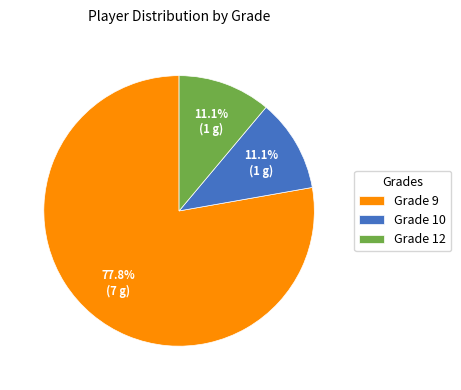

Combined, do Grade 9 and Grade 10 account for over 50%?

Yes